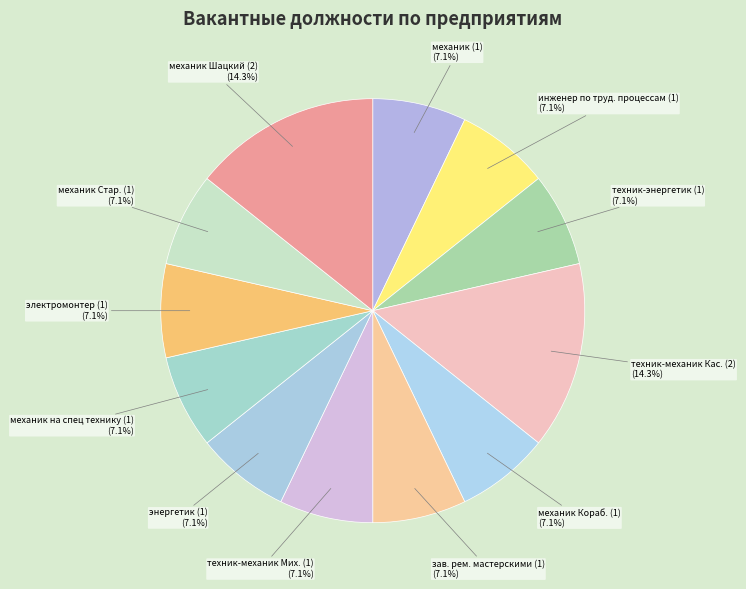

Approximately how many times larger is the value at зав. рем. мастерскими (1) compared to техник-энергетик (1)?

1.0